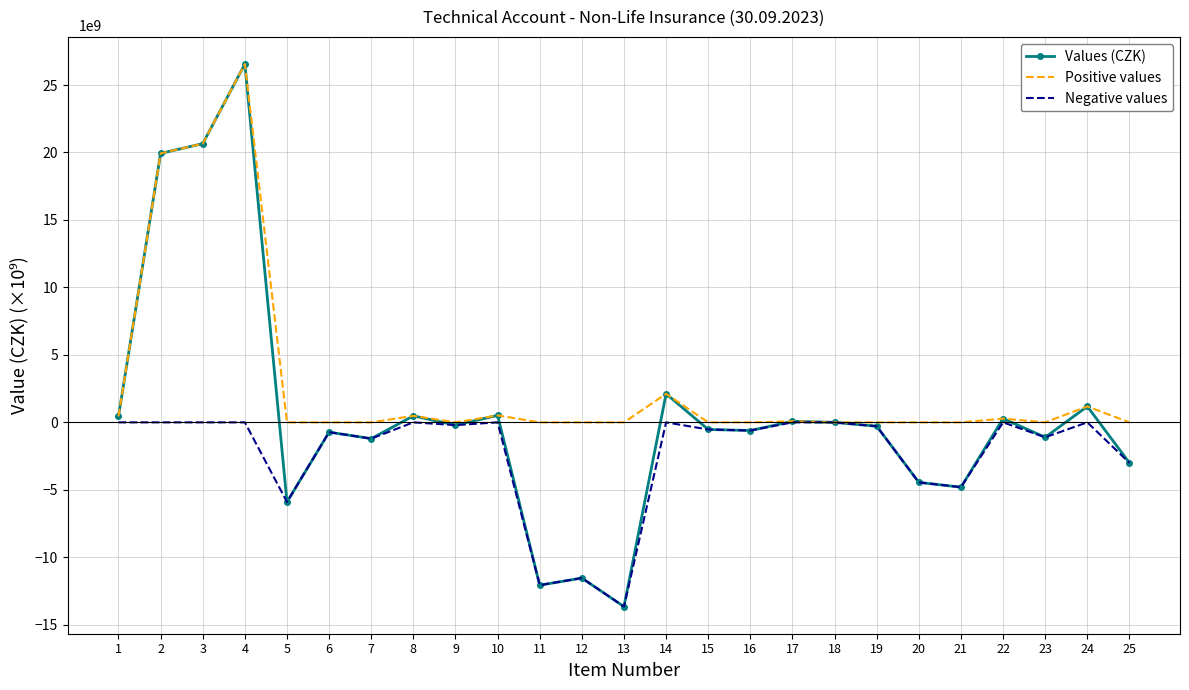

What is the difference between the highest and lowest values at 8?

0.5